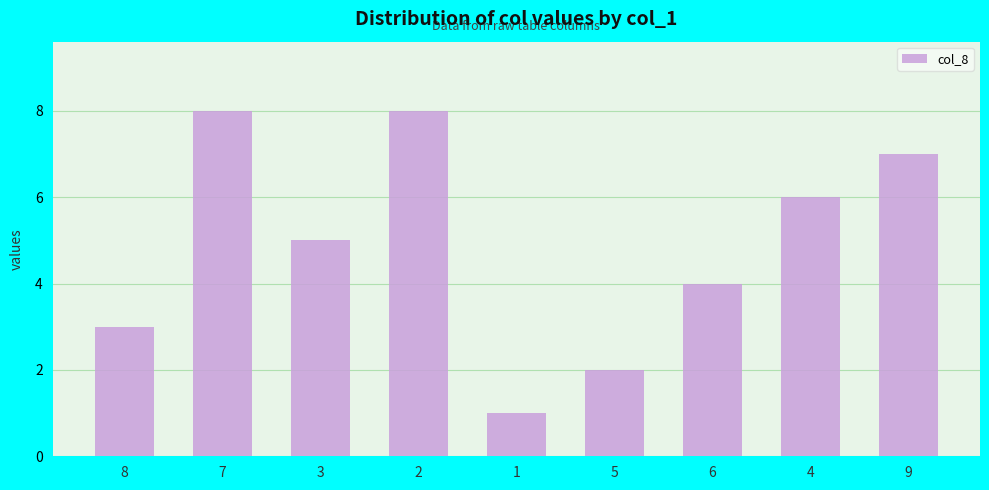

What is the difference between the second highest and second lowest values?

6